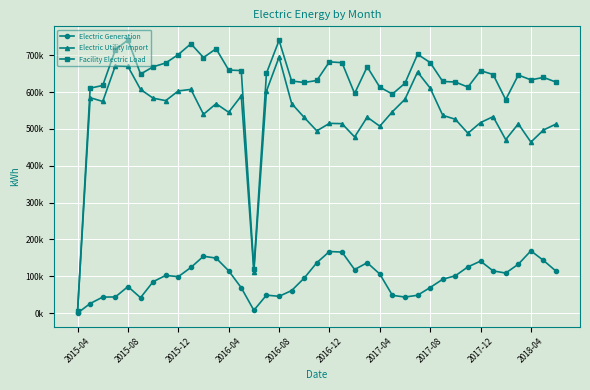

In Electric Utility Import, how many points are lower than both neighbors (excluding endpoints)?

11